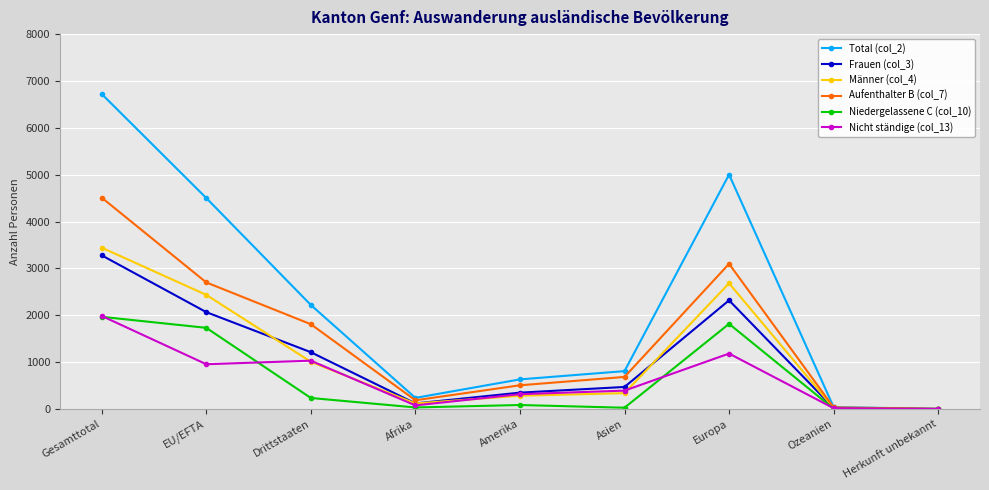

What is the total value across all series at Europa?

16102